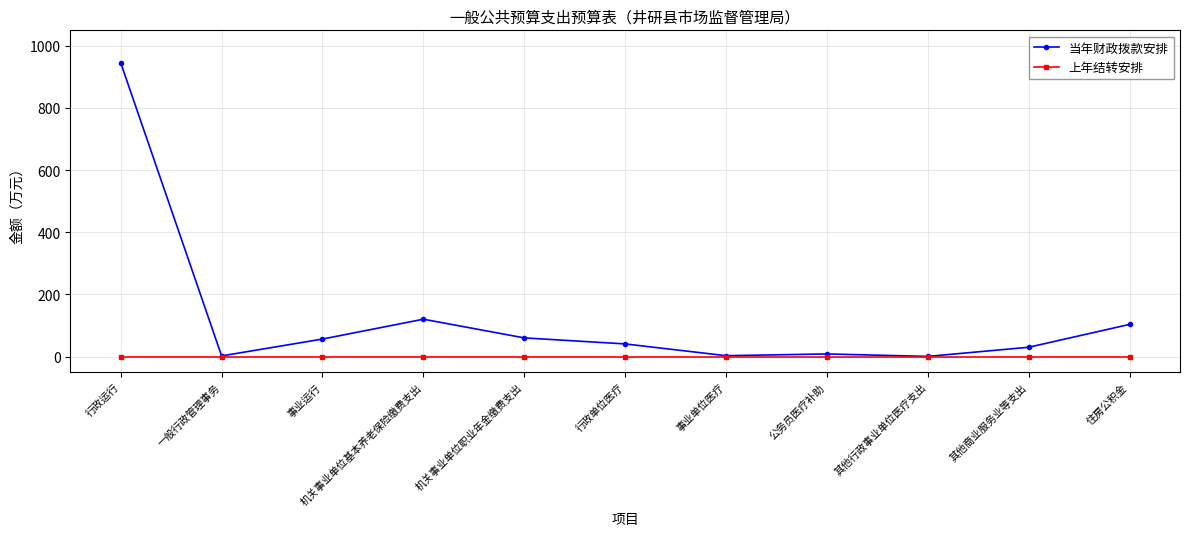

Is the value of 当年财政拨款安排 at 其他商业服务业等支出 greater than the value of 上年结转安排 at 行政运行?

Yes